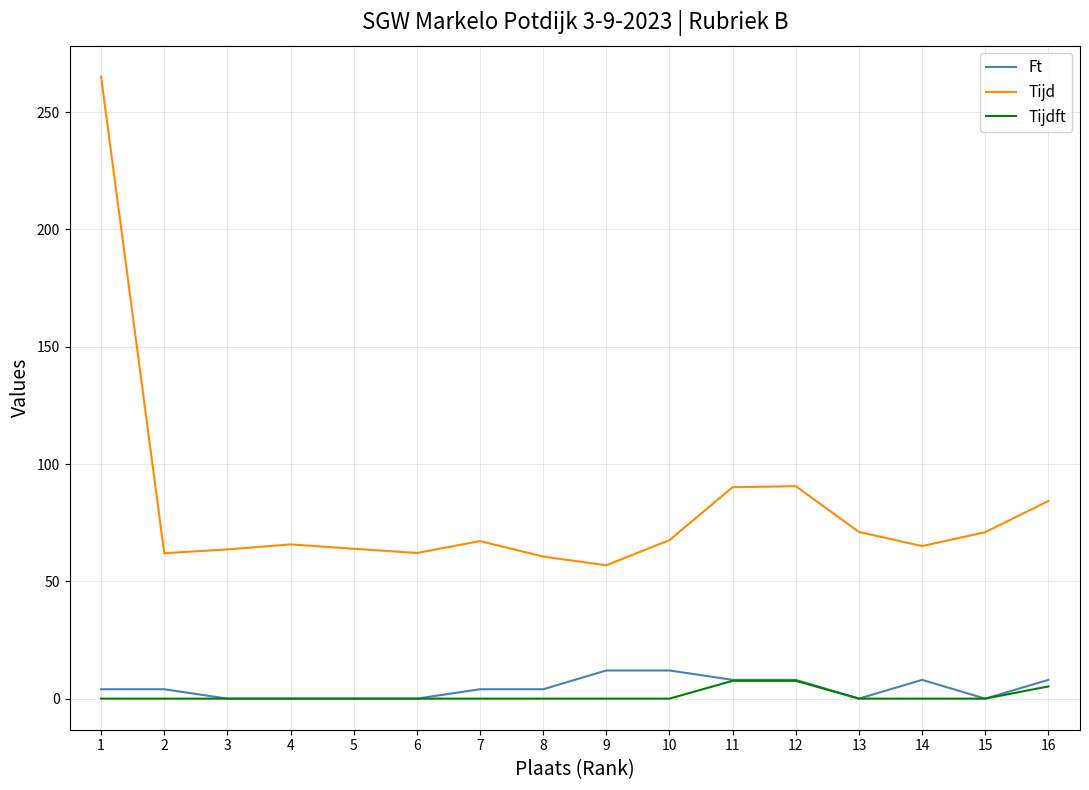

True or false: Tijd and Tijdft intersect in this chart.

False